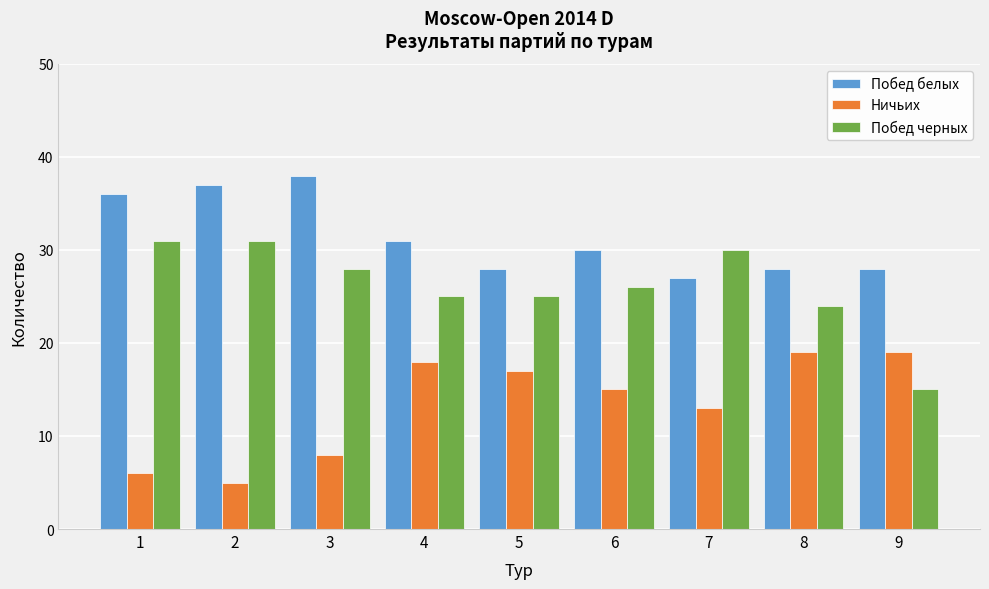

Reading right to left, what are all the values shown in this chart?

Побед белых: 28	28	27	30	28	31	38	37	36
Ничьих: 19	19	13	15	17	18	8	5	6
Побед черных: 15	24	30	26	25	25	28	31	31